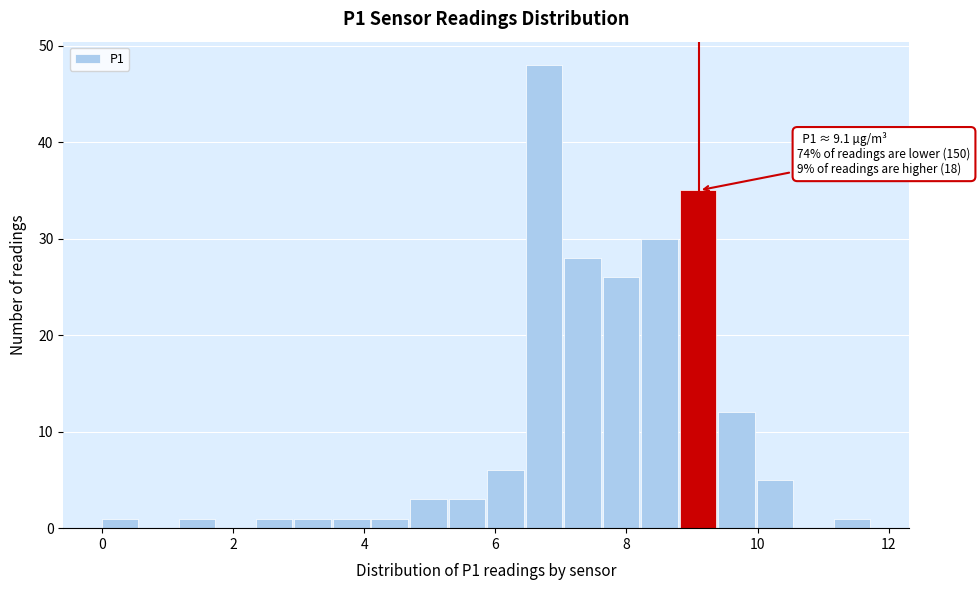

Around what value on the x-axis is the tallest bar? Give the approximate position of its centre, as read against the axis.

6.8